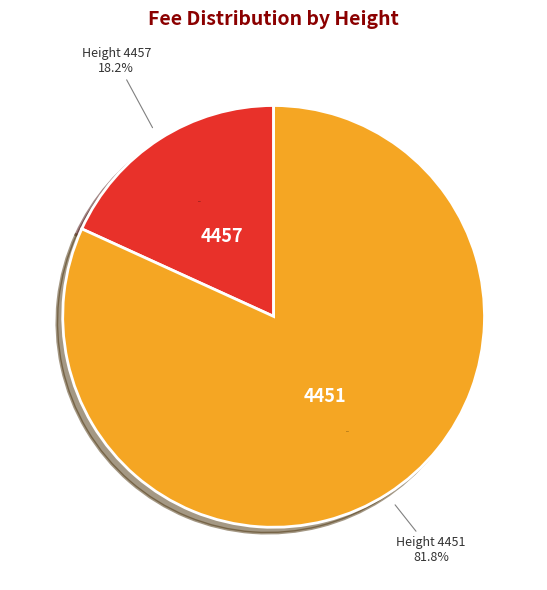

Which slice is the largest?

4451